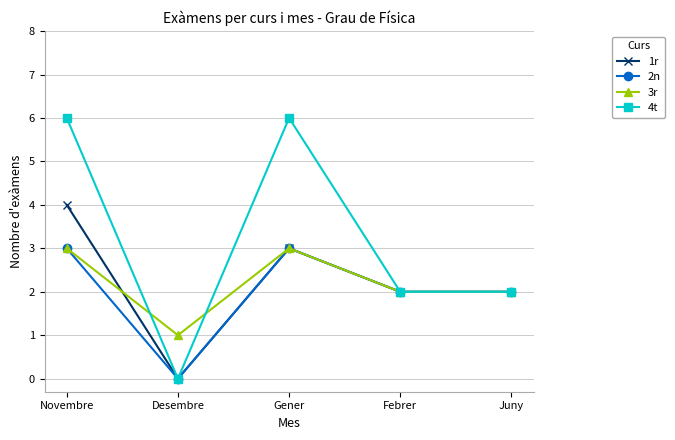

Which category has the highest value in the 1r series?

Novembre